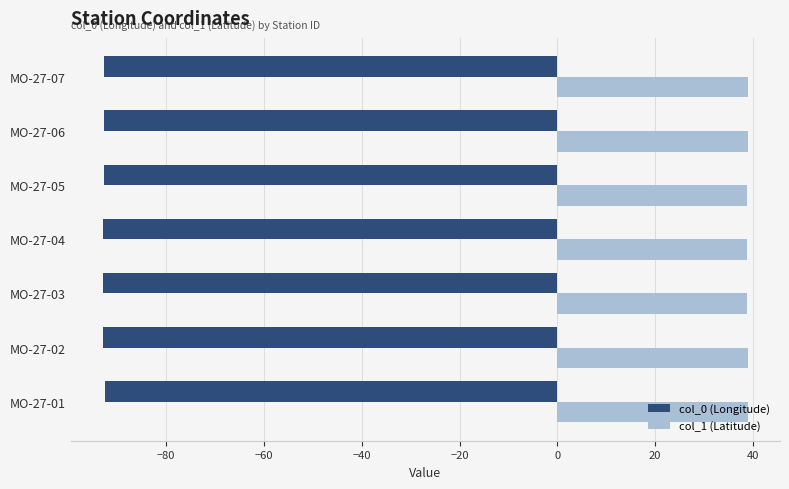

What is the average value of the col_1 (Latitude) series?

38.9